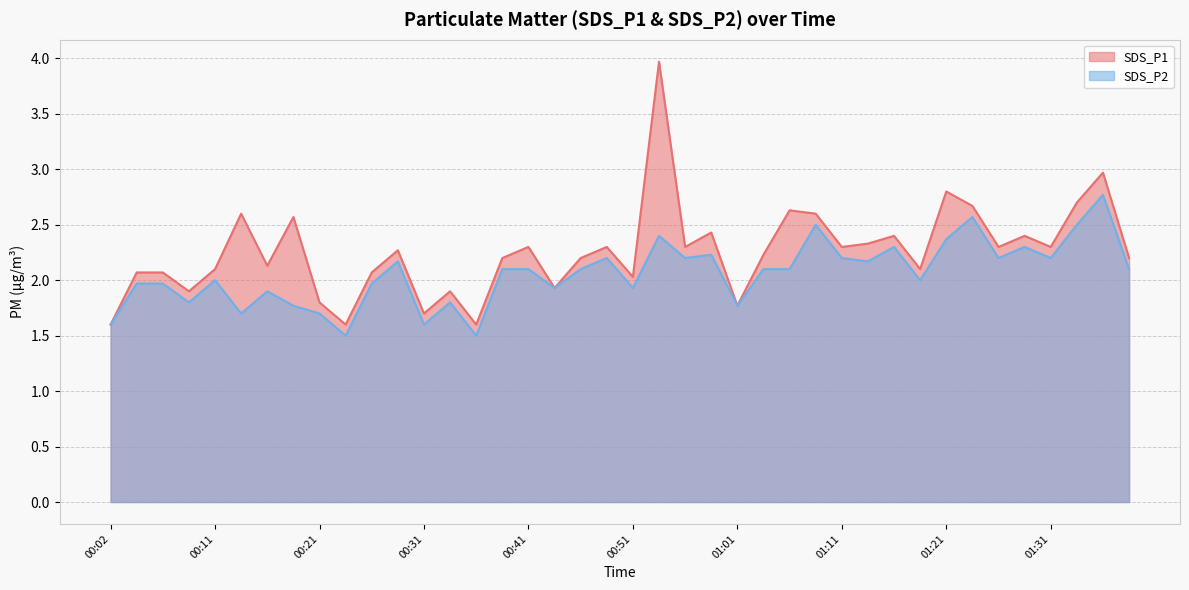

What is the label of the 26th point from the left?

01:03